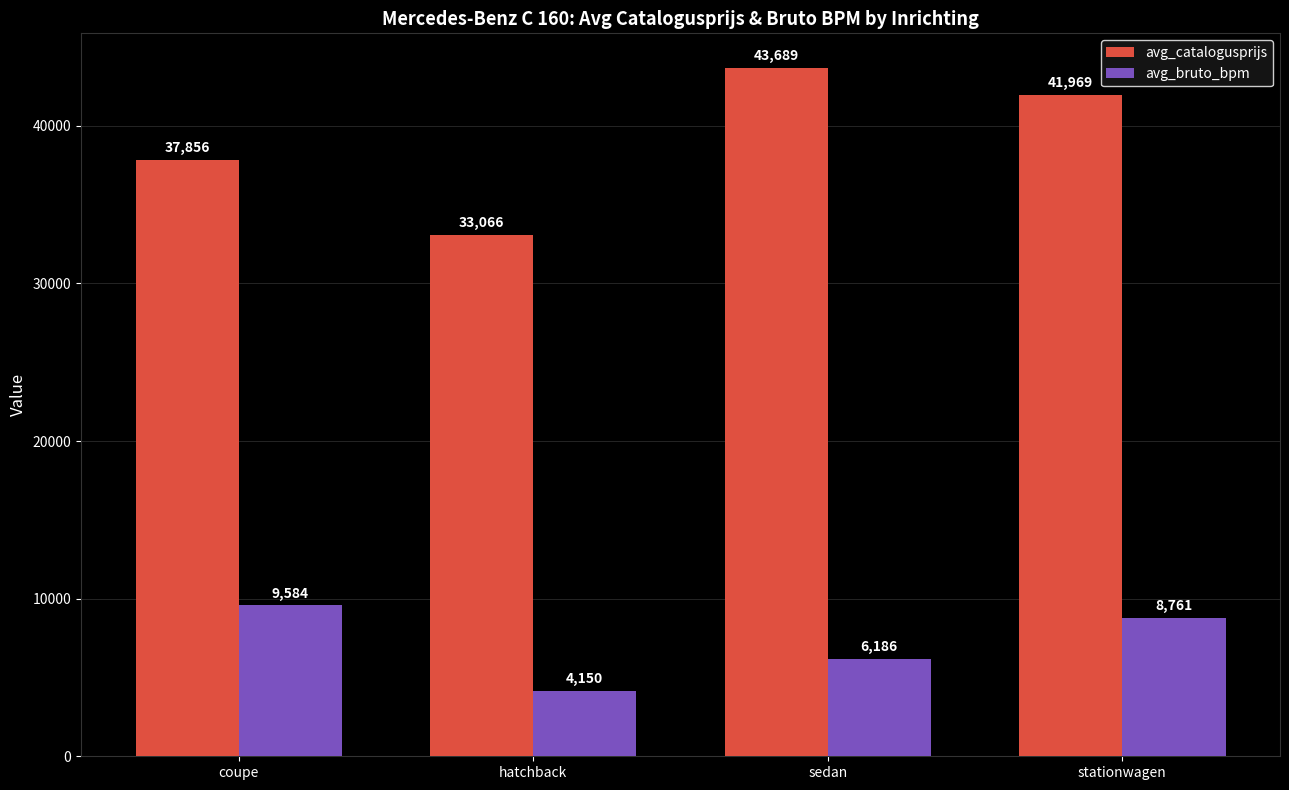

At which label does avg_catalogusprijs reach its peak?

sedan